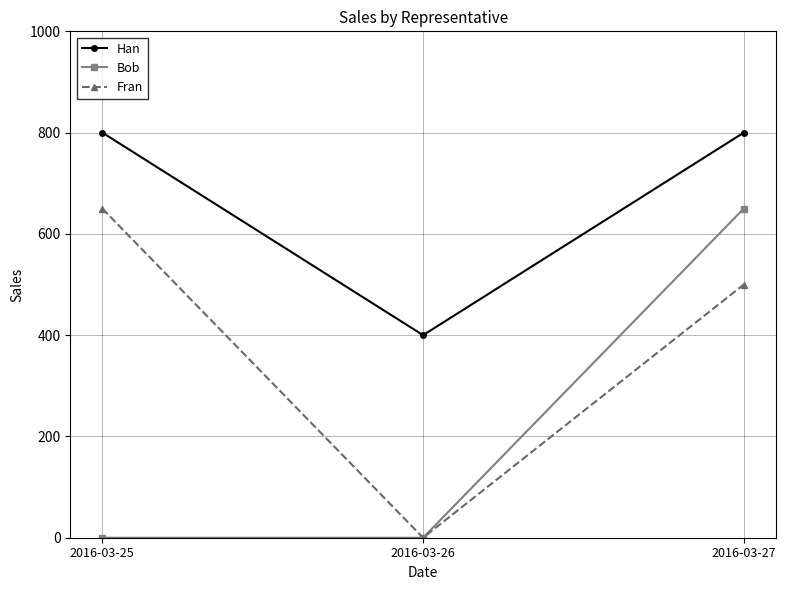

Reading left to right, list all the values displayed in this chart.

Han: 800	400	800
Bob: 0	0	650
Fran: 650	0	500